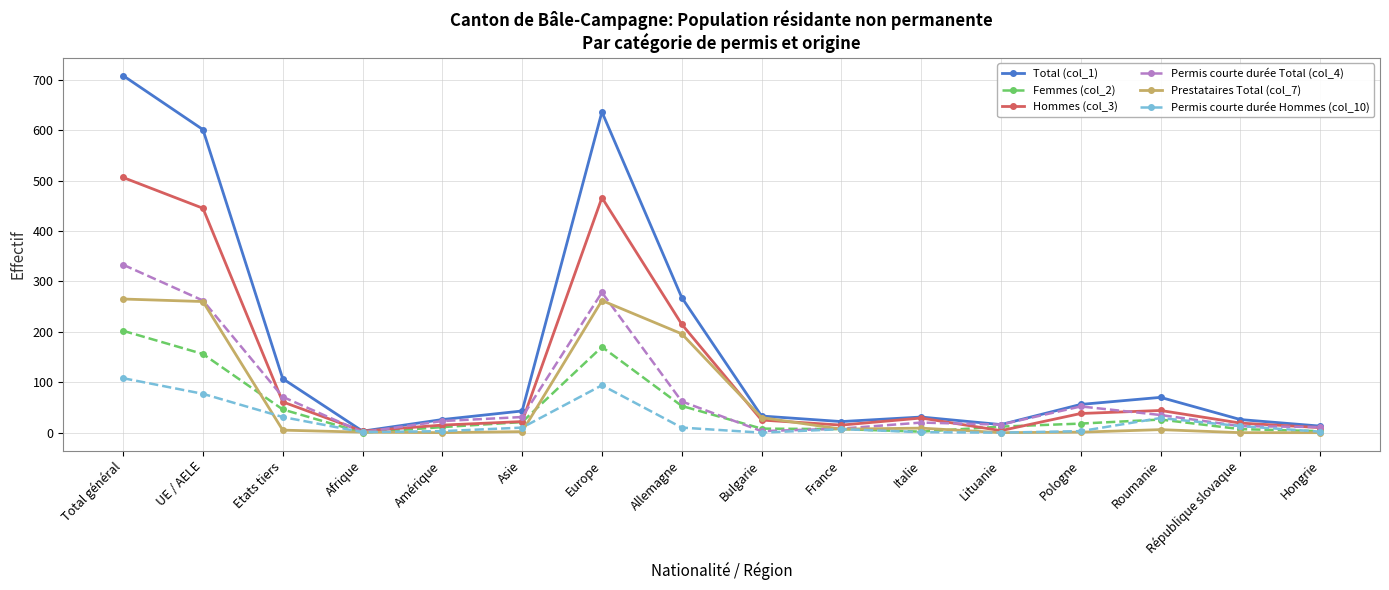

The Prestataires Total (col_7) series shows 6 at Roumanie. True or false?

True